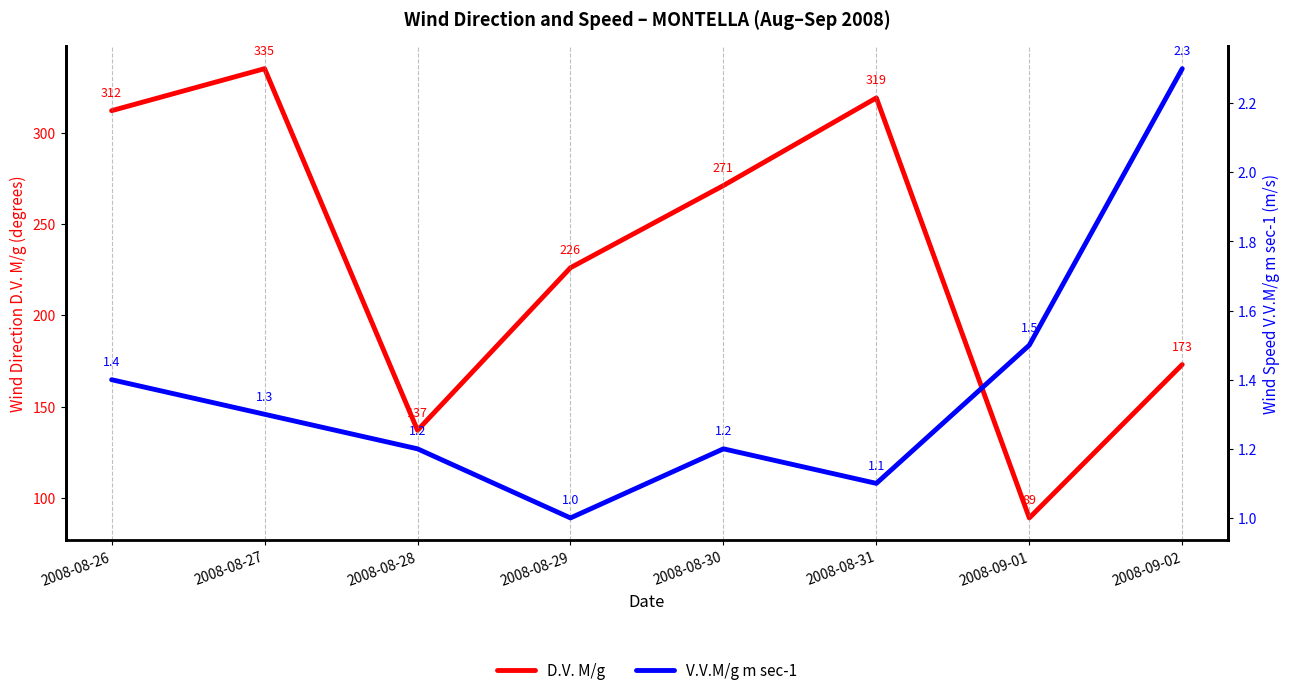

Does the chart display data point markers on the line(s)?

No